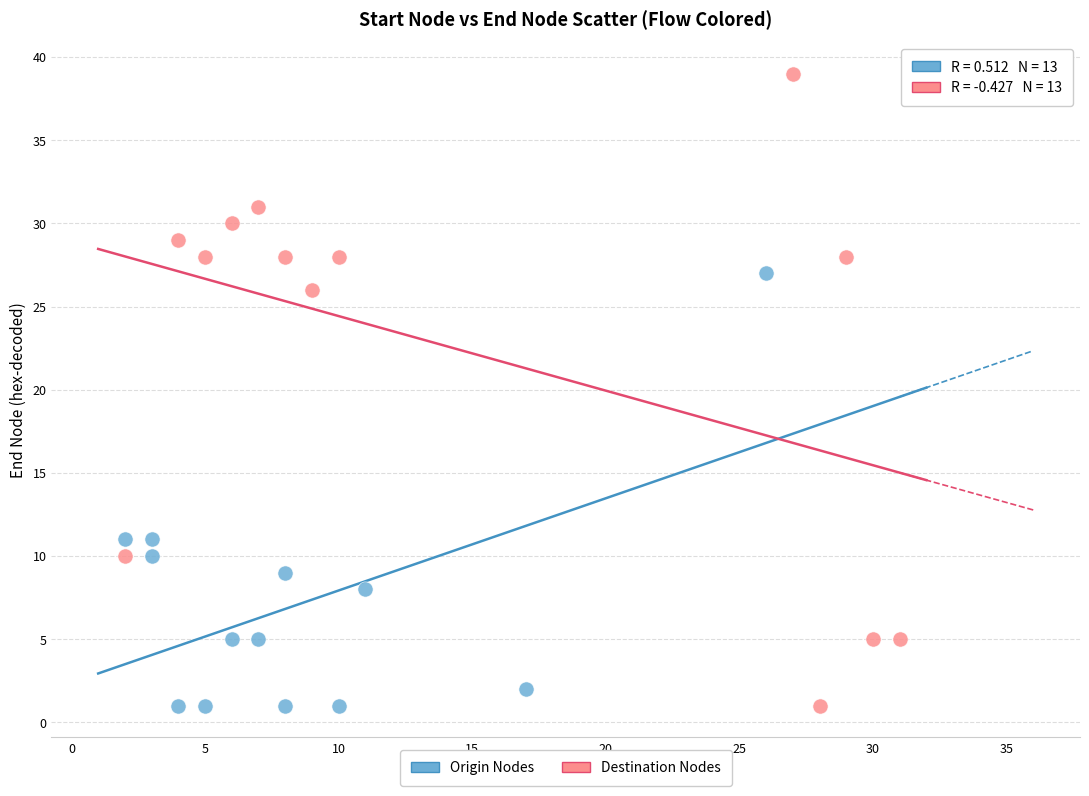

Which series has the largest Y range (max minus min)?

Destination Nodes